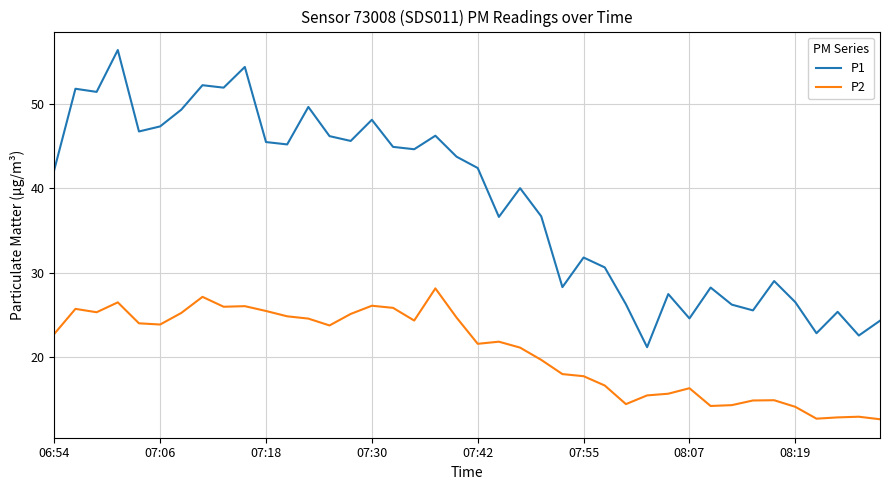

What is the average value of the P1 series?

38.5